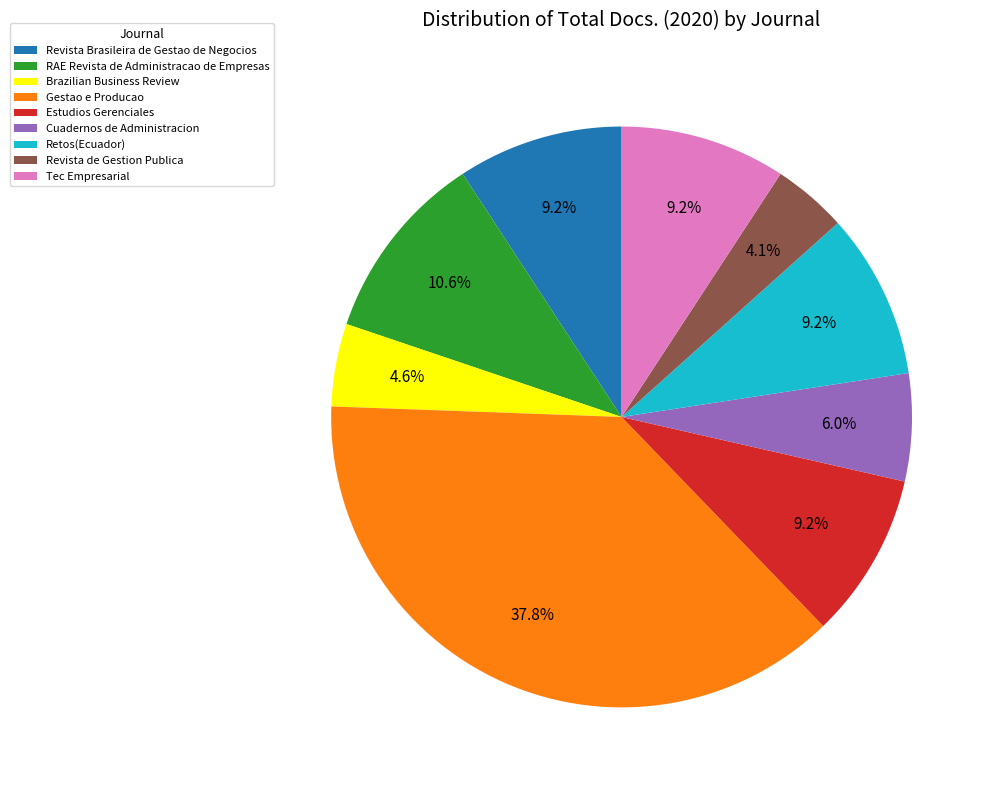

To the nearest percent, what portion does Estudios Gerenciales represent?

9%